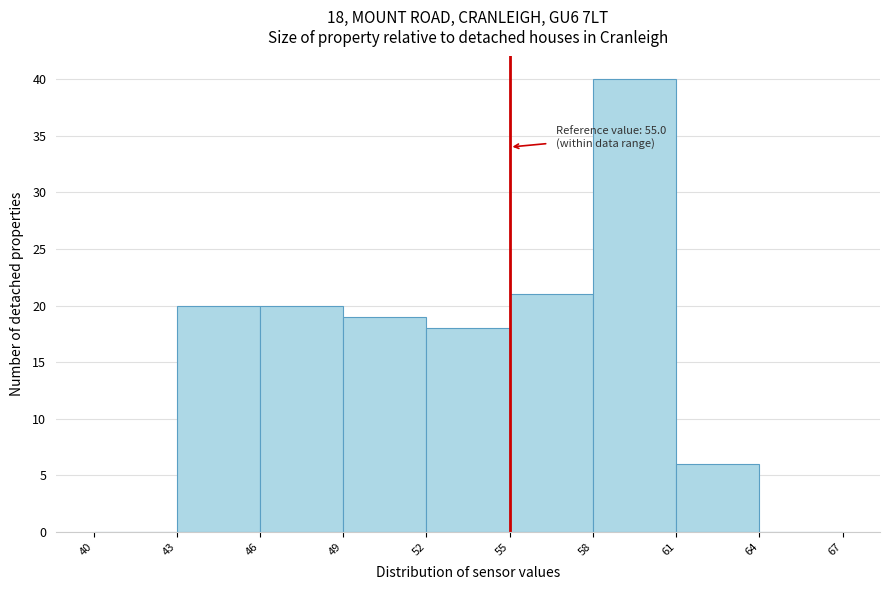

Over which range of the x-axis is the bar tallest?

58 to 61